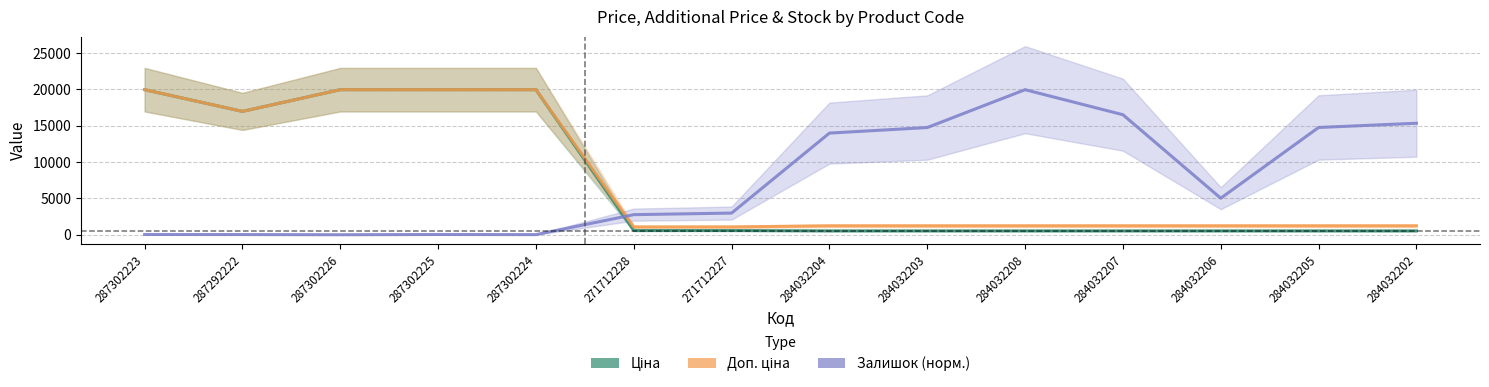

True or false: Ціна has a value of 359.8 at 284032205.

False